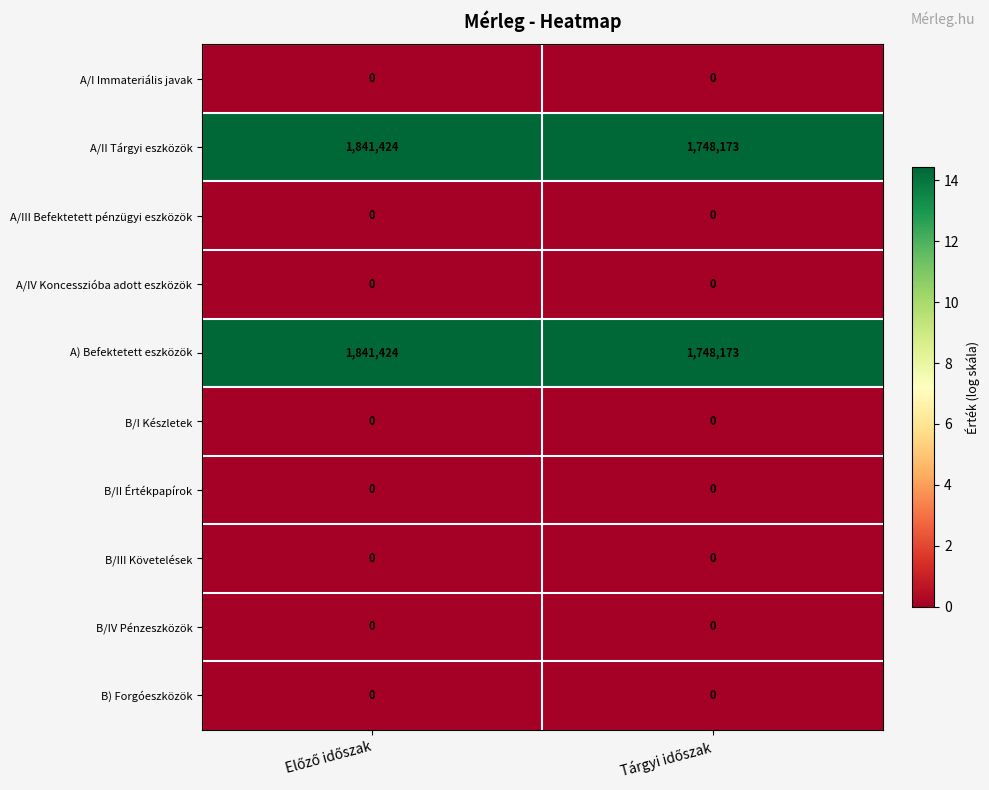

Count the number of categories in the chart.

2